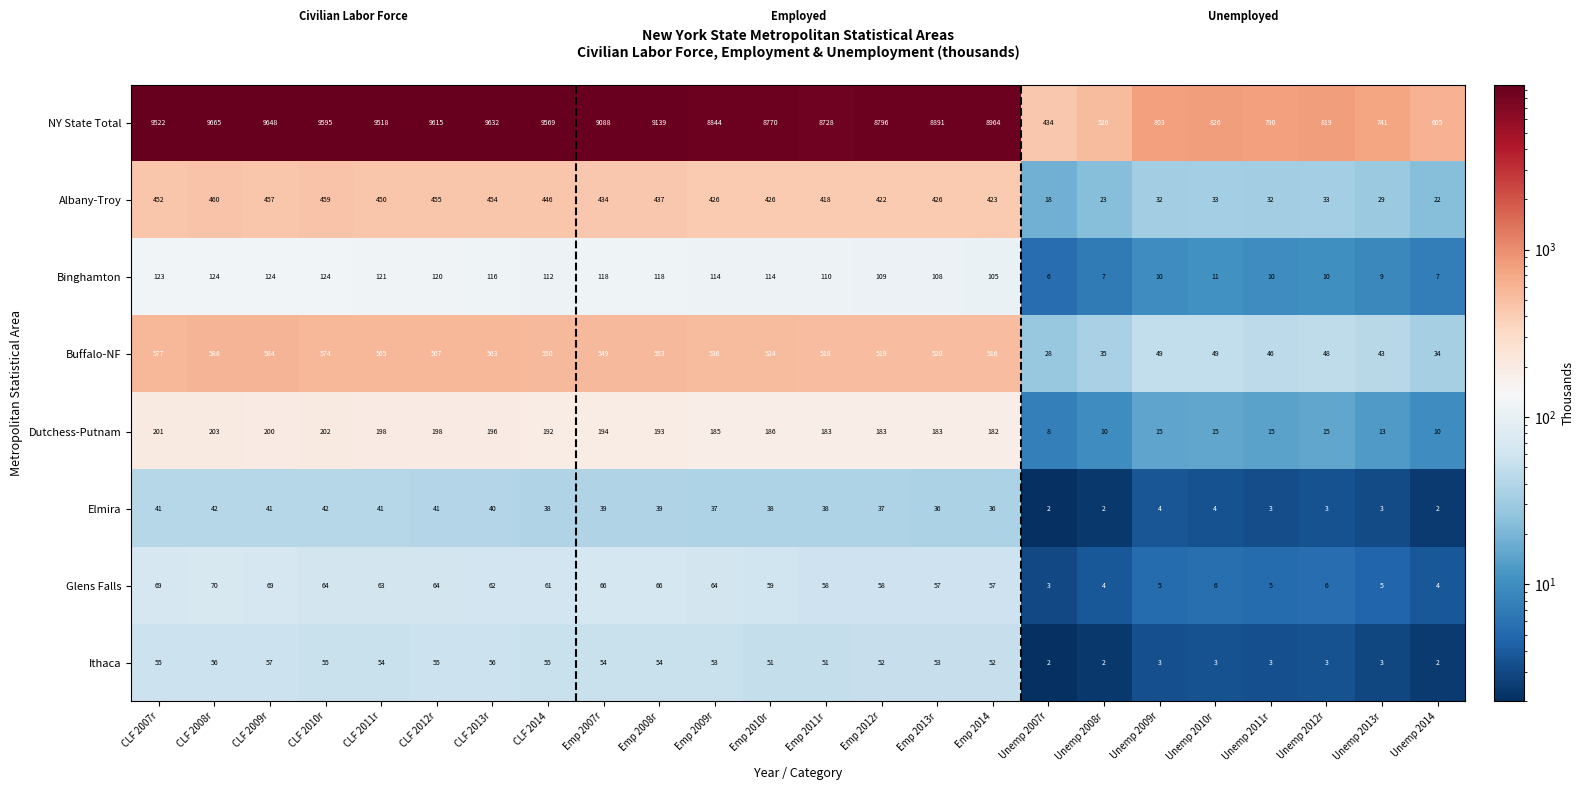

Which series has the largest range (max minus min)?

NY State Total